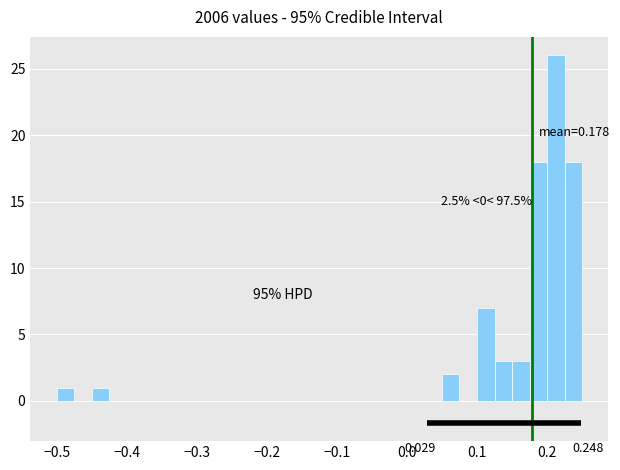

Read against the x-axis, roughly where is the centre of the tallest bar?

0.21